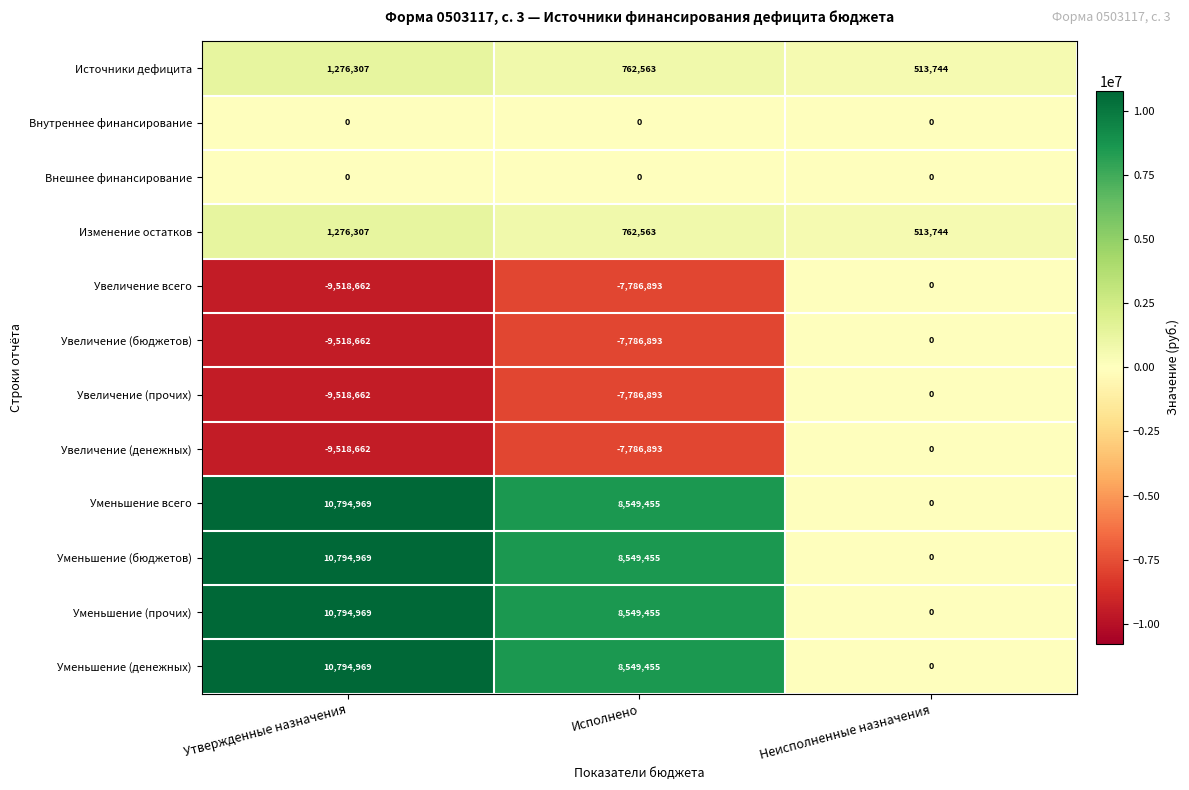

True or false: Увеличение (прочих) has a value of -4663559 at Неисполненные назначения.

False